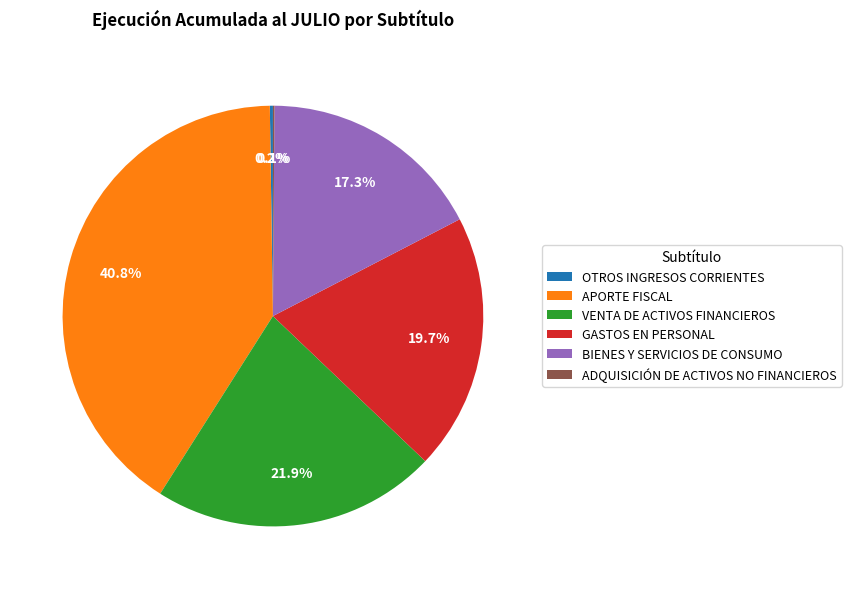

Is there a majority slice in this chart?

No